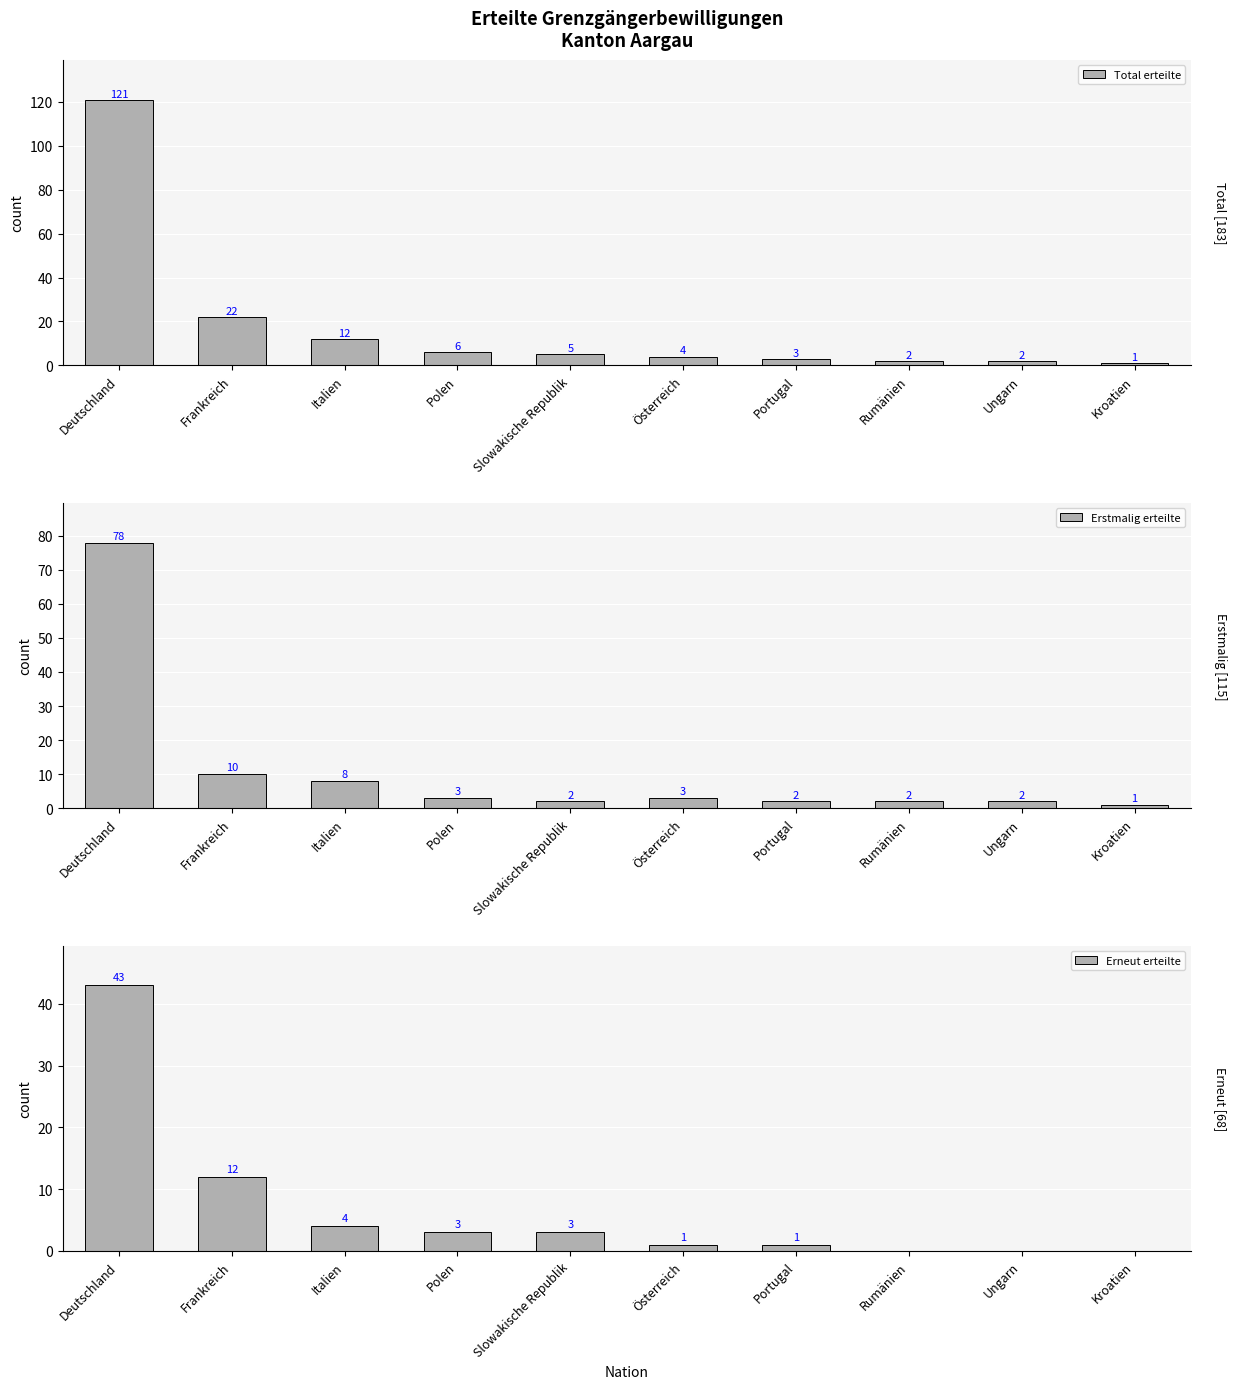

Which has a higher value, Slowakische Republik or Polen?

Polen